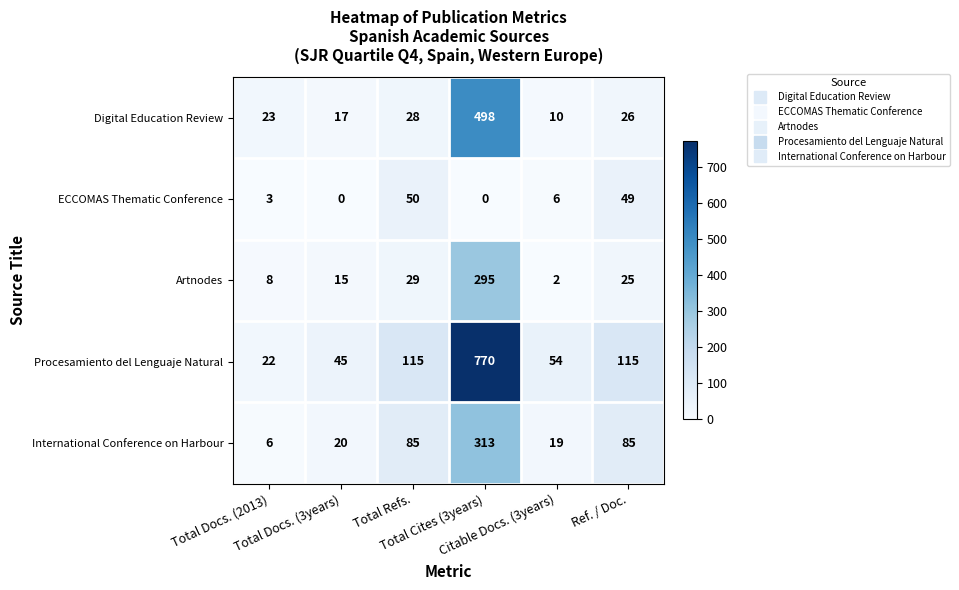

What is the minimum value for International Conference on Harbour?

6